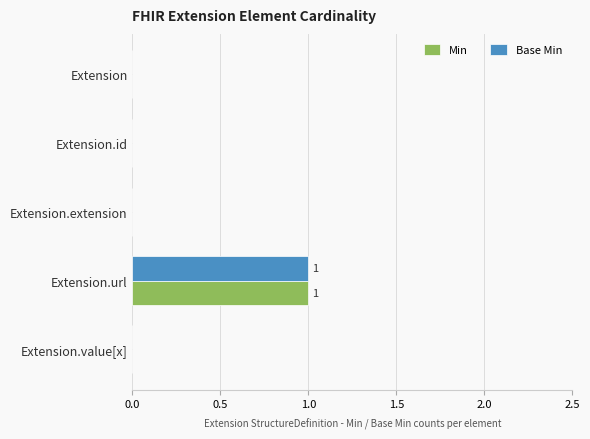

True or false: Base Min has a value of 1 at Extension.id.

False